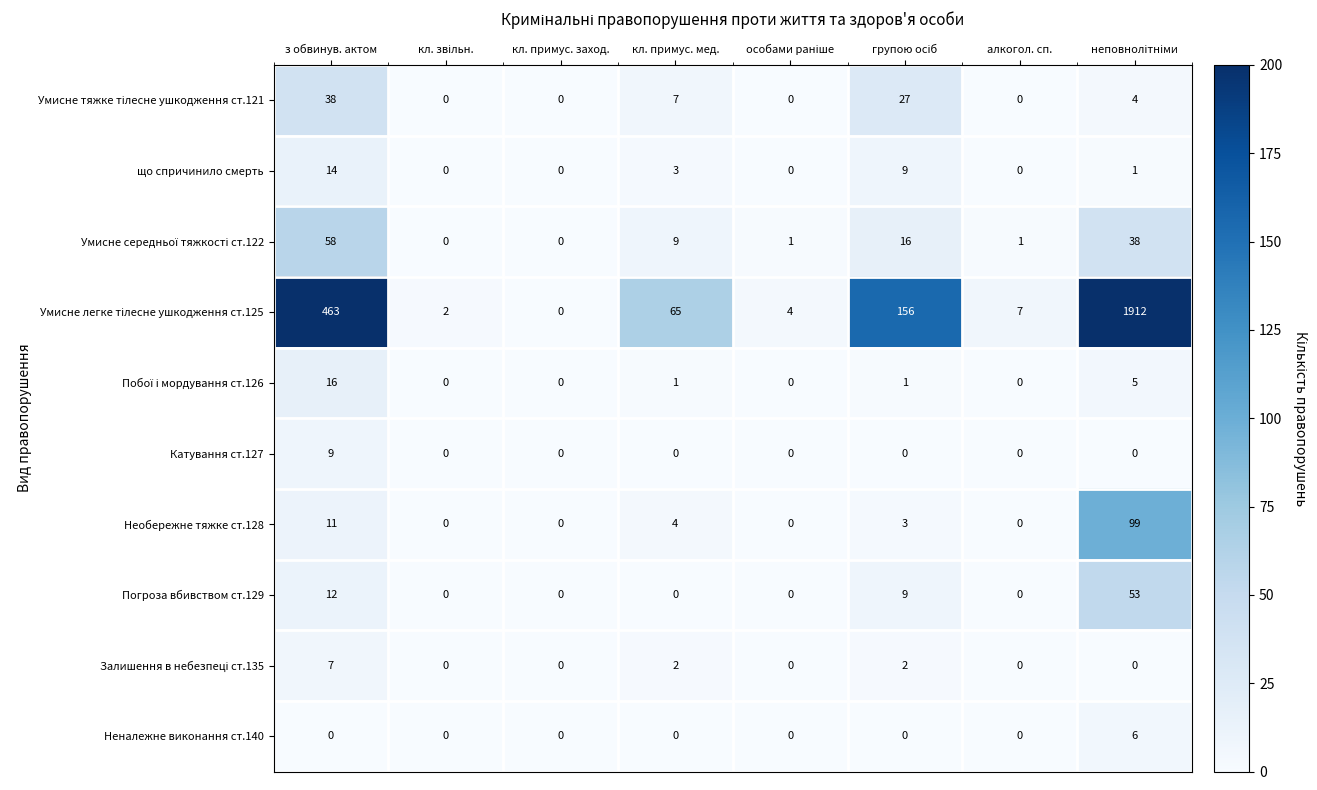

At how many categories does at least one series exceed 15?

4